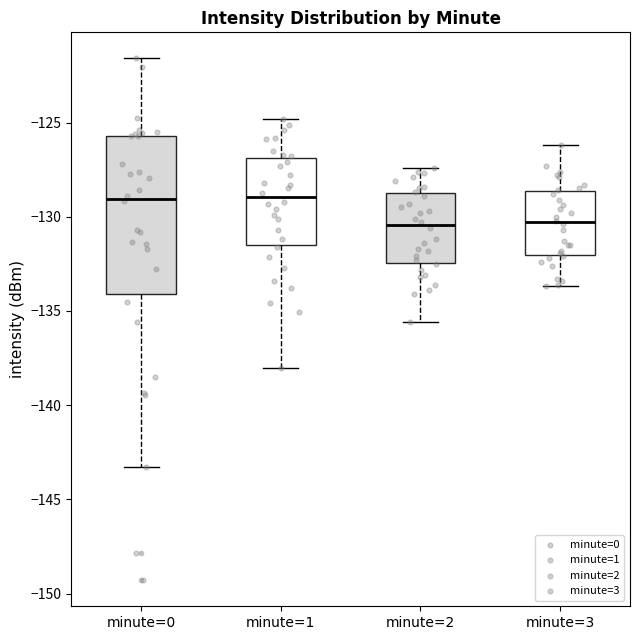

Where does the upper whisker of the box for minute=3 end on the y-axis? The values are not printed on the chart, so give them approximately, as read against the axis.

-126.0